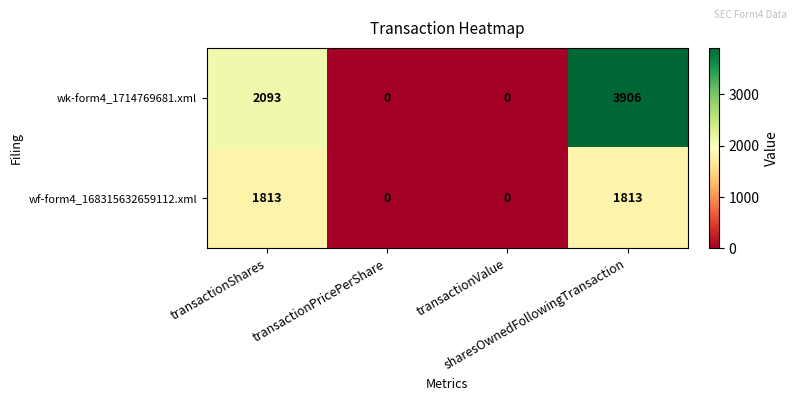

Count the wk-form4_1714769681.xml values in the range 0 to 3906.

4